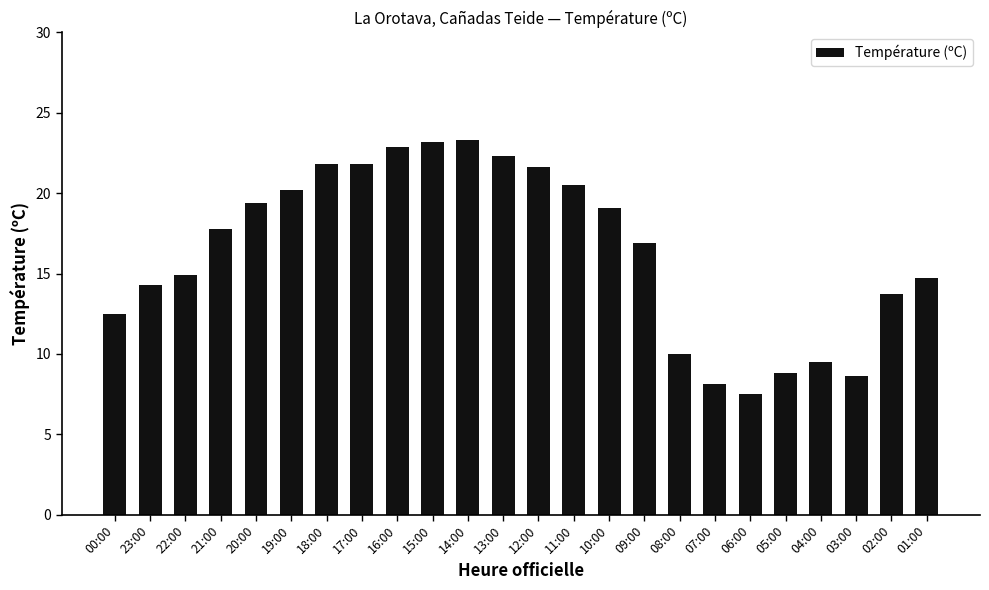

What is the change in value from 22:00 to 06:00?

-7.4